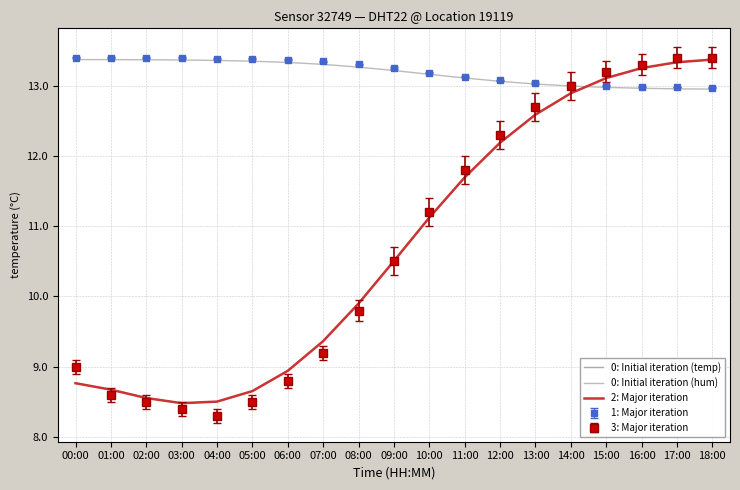

The value of 2: Major iteration at 07:00 is 9.4. True or false?

True